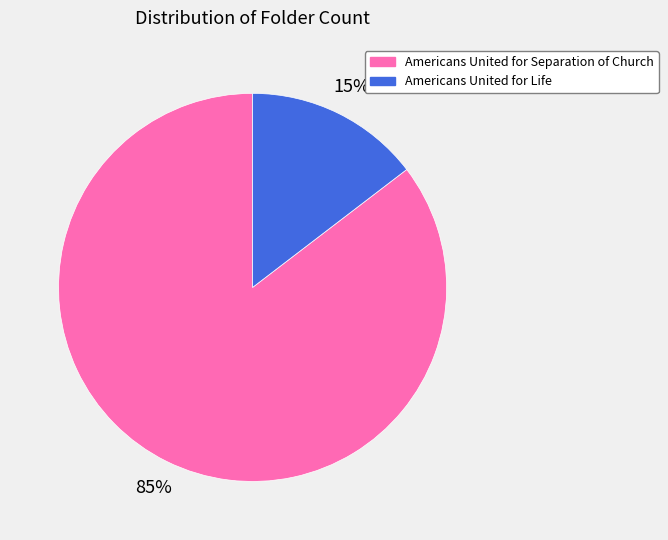

True or false: Americans United for Life accounts for 15% of the total.

True